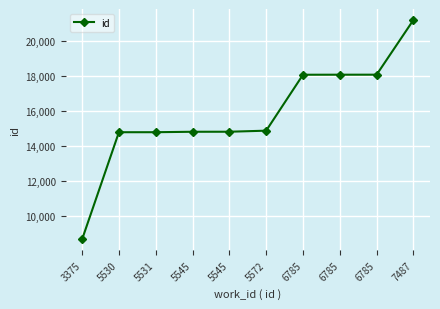

Which has a higher value, 3375 or 5531?

5531